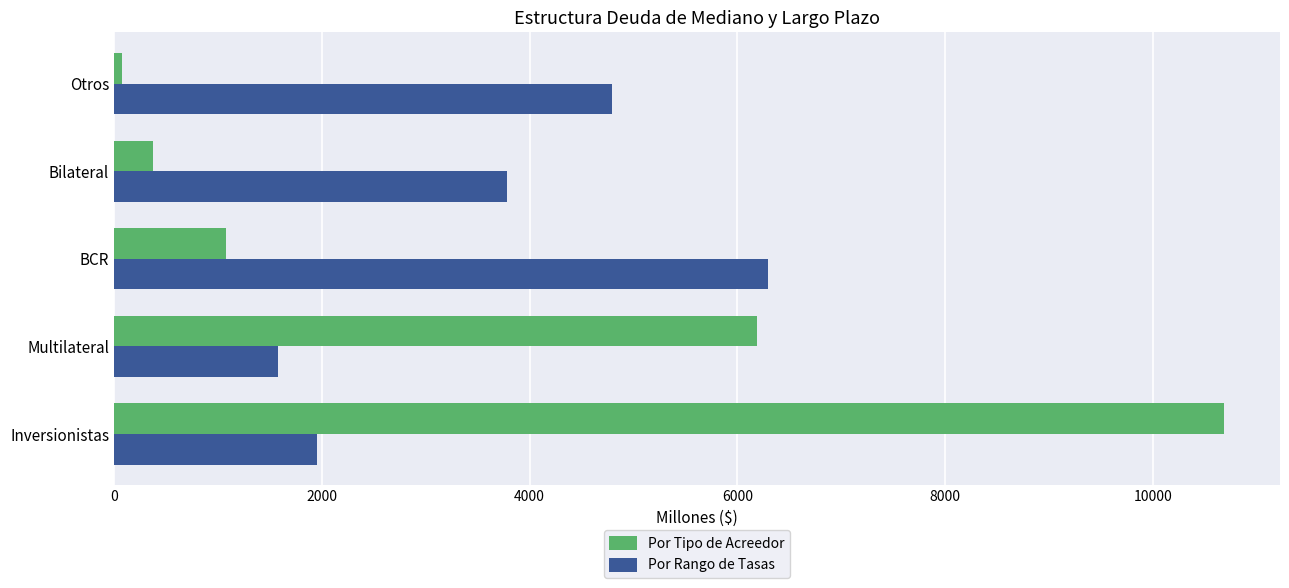

List the series in order of their peak value, highest first.

Por Tipo de Acreedor, Por Rango de Tasas